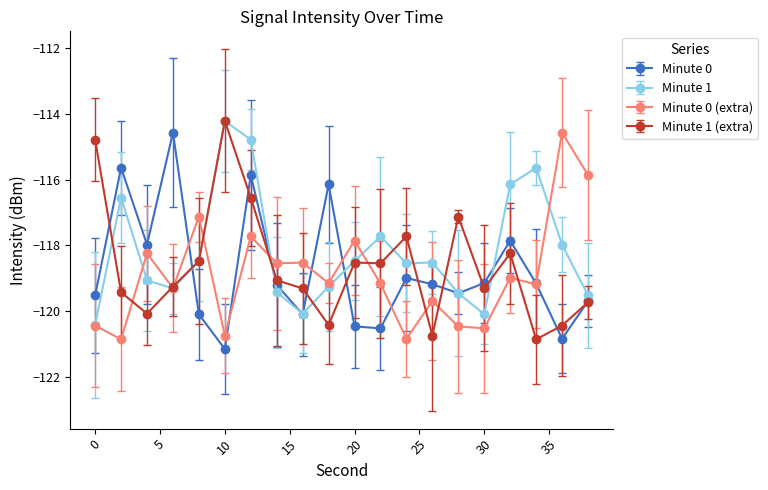

What is the maximum value for Minute 0 (extra)?

-114.6